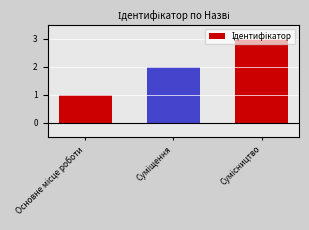

Reading right to left, extract all data points from this chart.

3	2	1